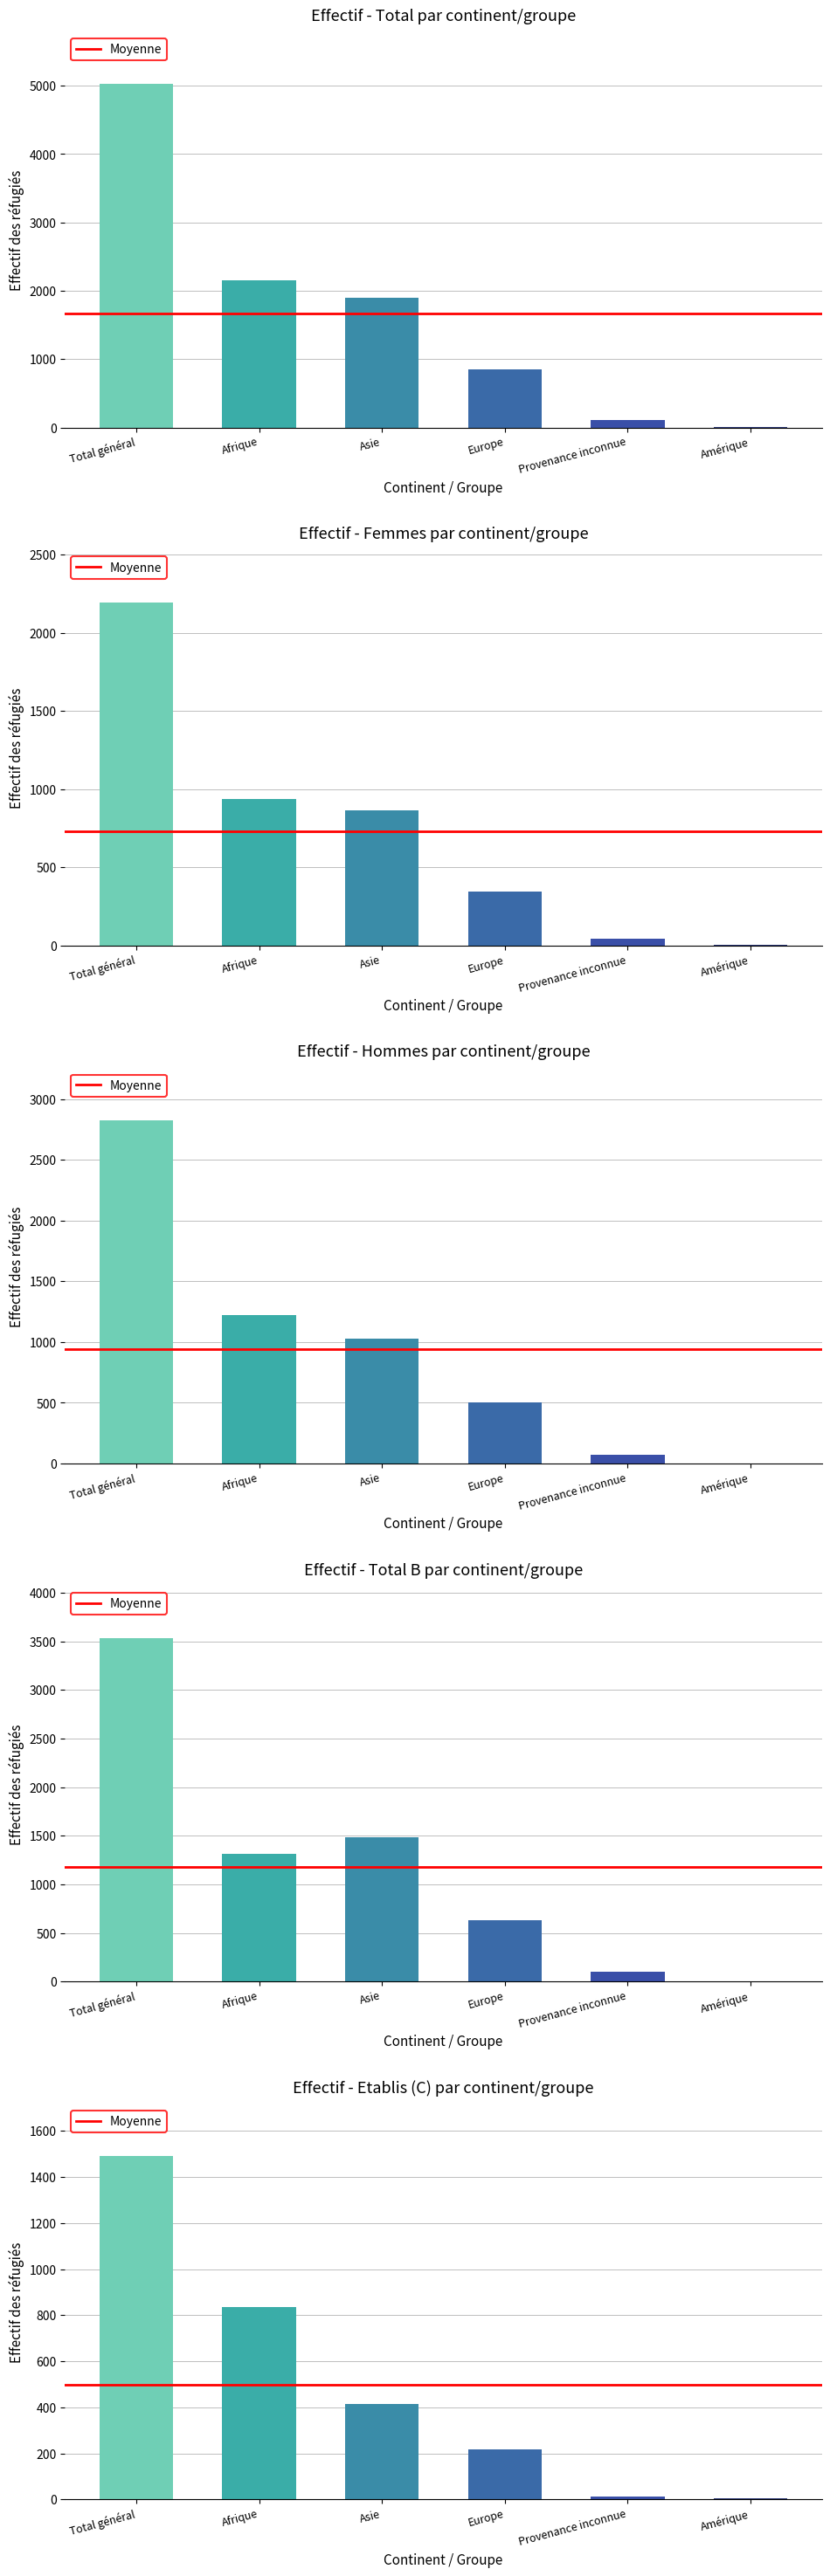

Rank the categories by Femmes value from highest to lowest.

Total général, Afrique, Asie, Europe, Provenance inconnue, Amérique